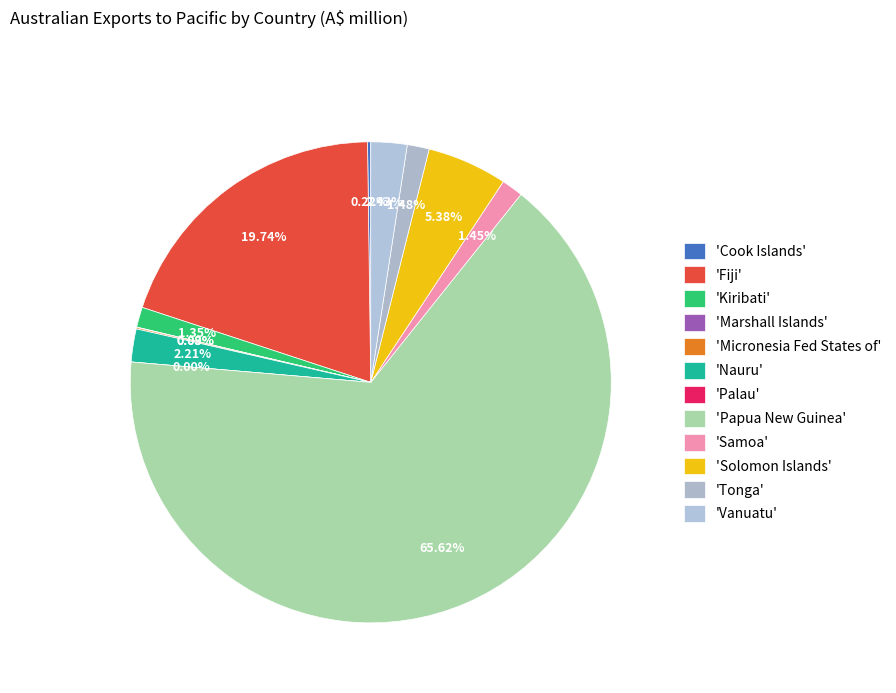

Does any single category account for the majority?

Yes